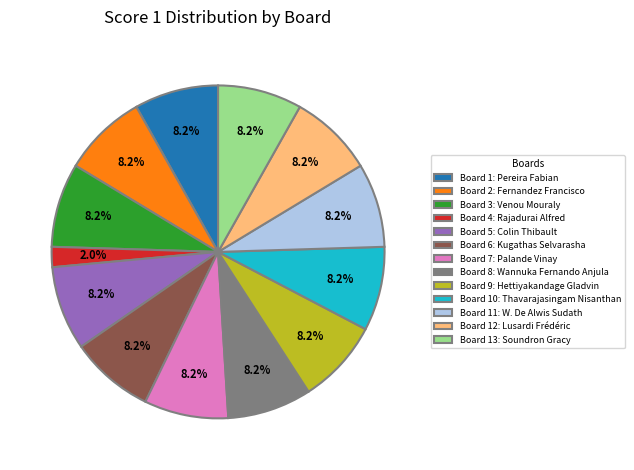

What is the total percentage of Board 8: Wannuka Fernando Anjula and Board 1: Pereira Fabian?

16.3%